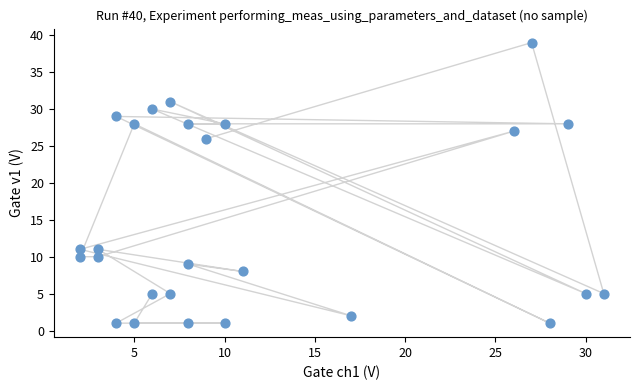

What is the range of X values (max minus min)?

29